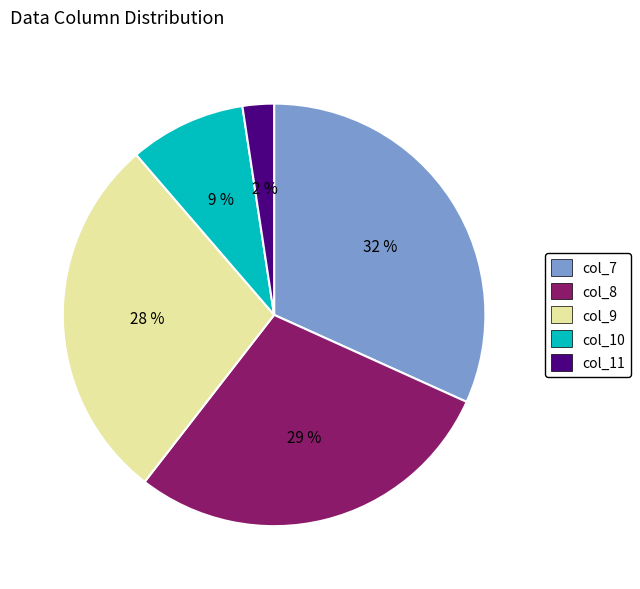

Is there a majority slice in this chart?

No